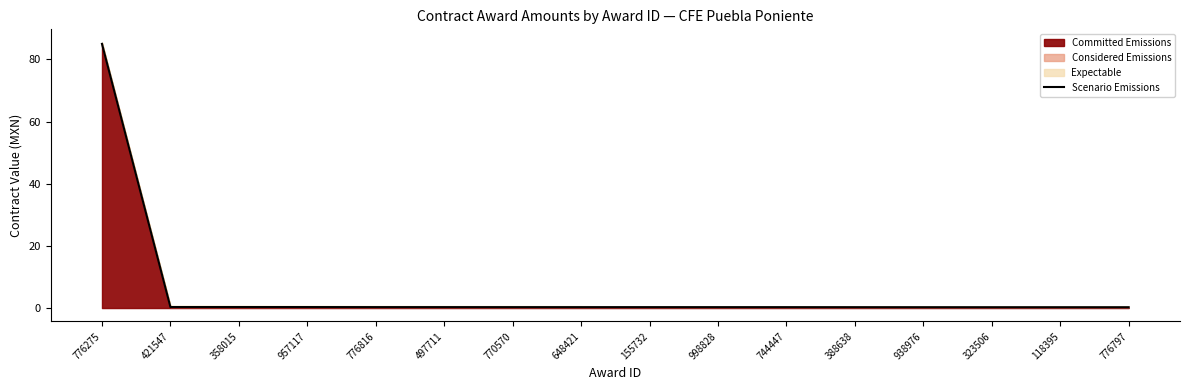

What is the label of the 2nd point from the left?

421547